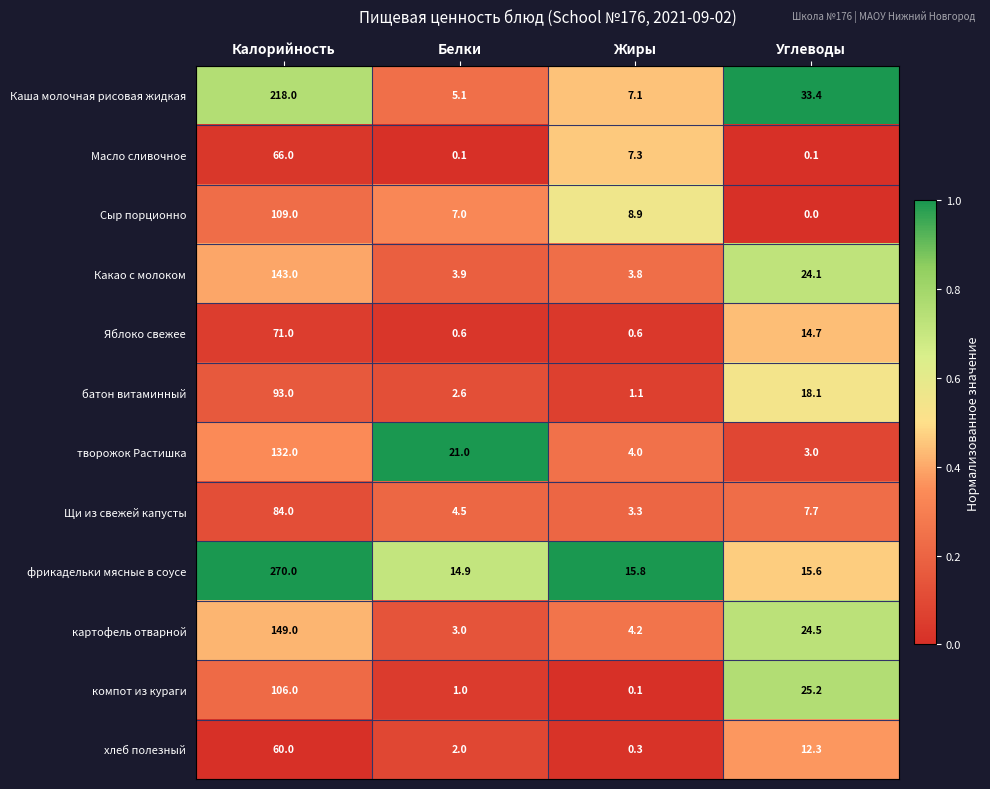

Which series has the largest total across all categories?

фрикадельки мясные в соусе